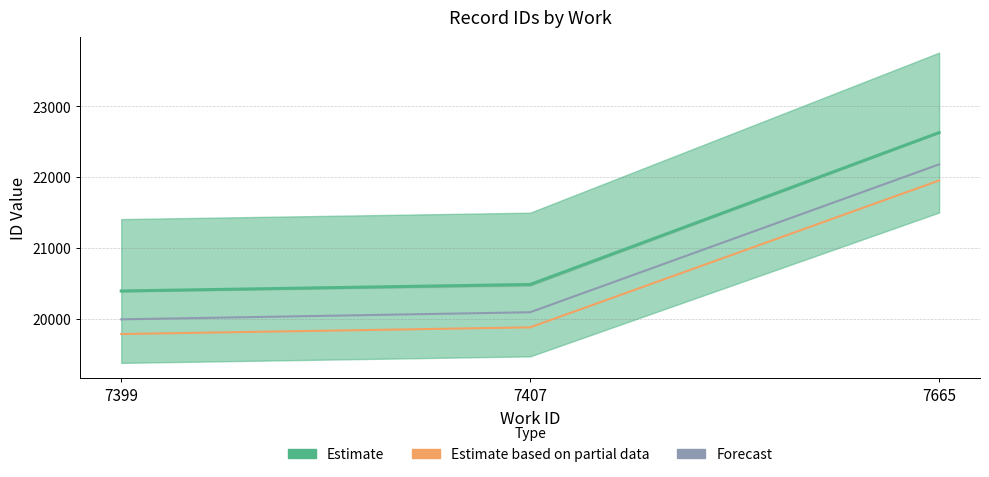

Which label corresponds to the largest value in the chart?

7665